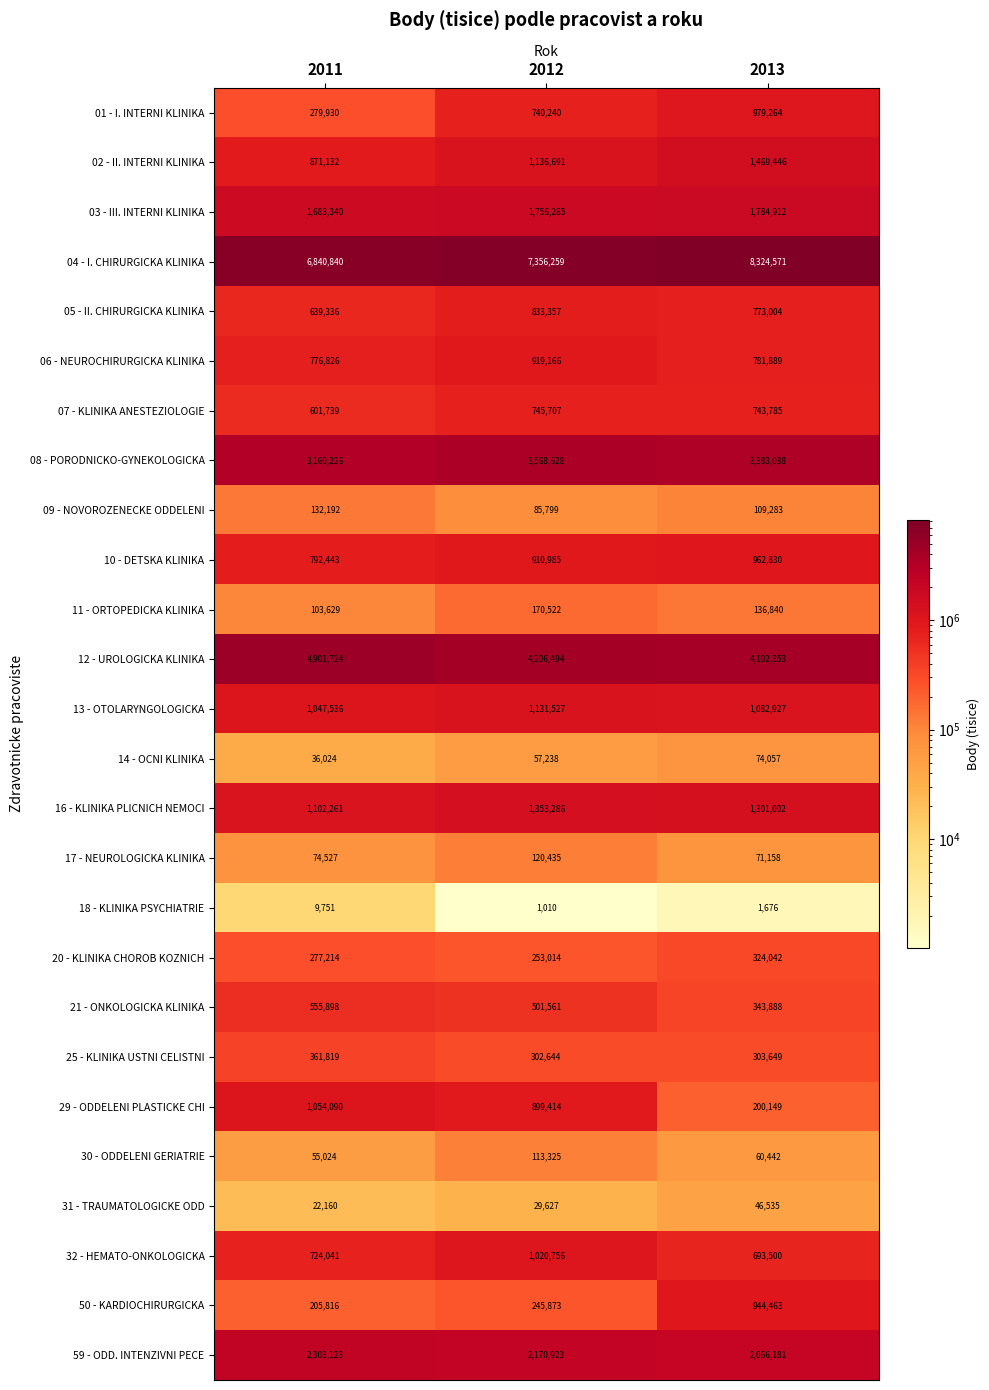

What is the maximum value shown in the chart?

8324571